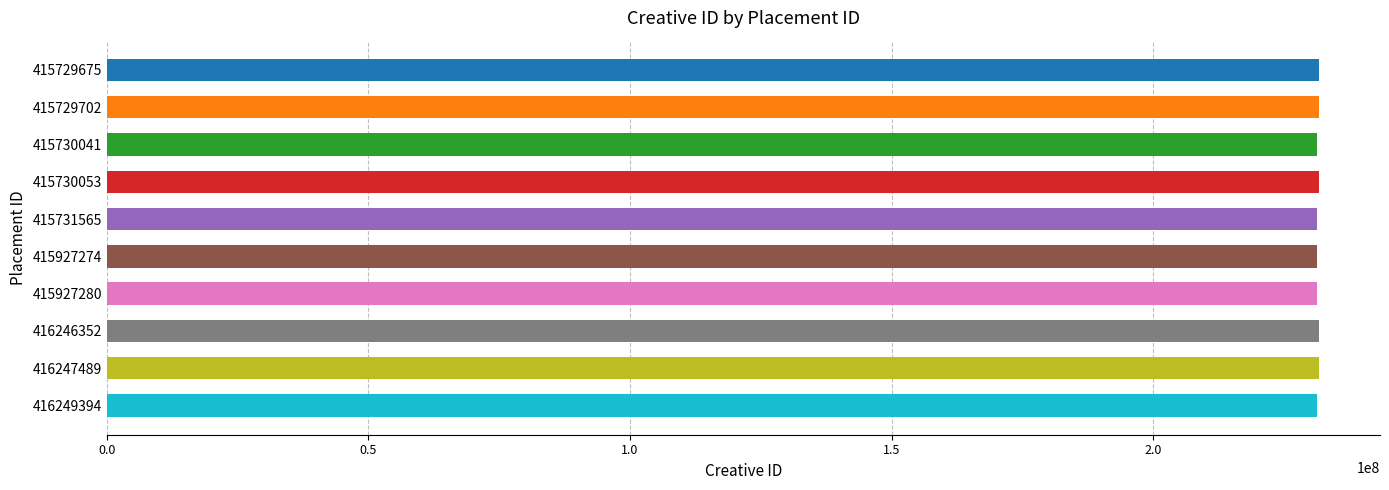

What is the difference between the second highest and minimum values?

522632